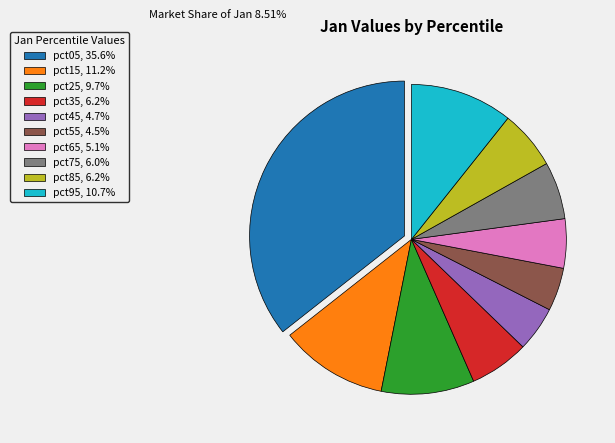

Does any single category account for the majority?

No